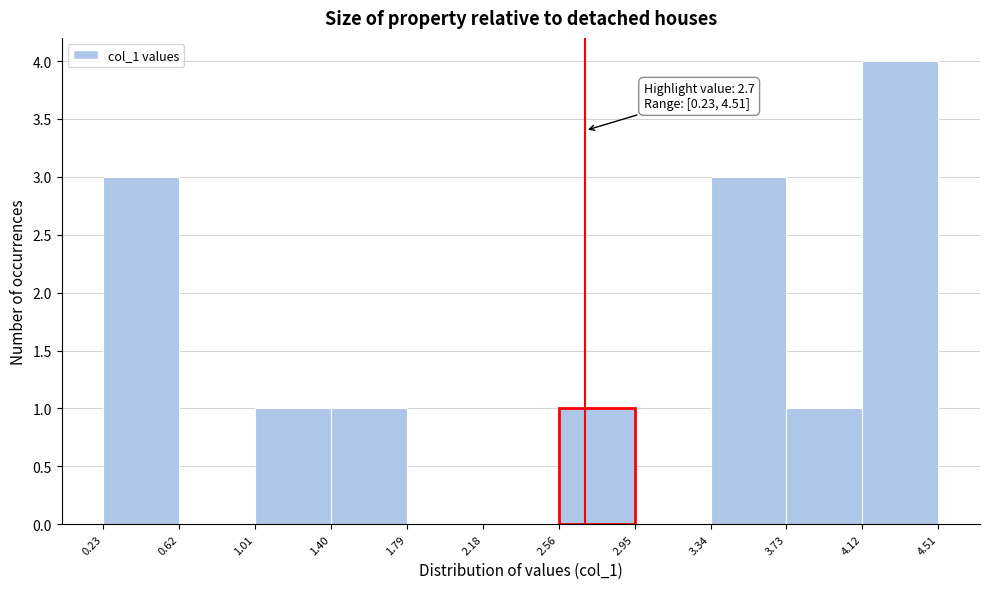

Over which range of the x-axis is the bar tallest?

4.12 to 4.51